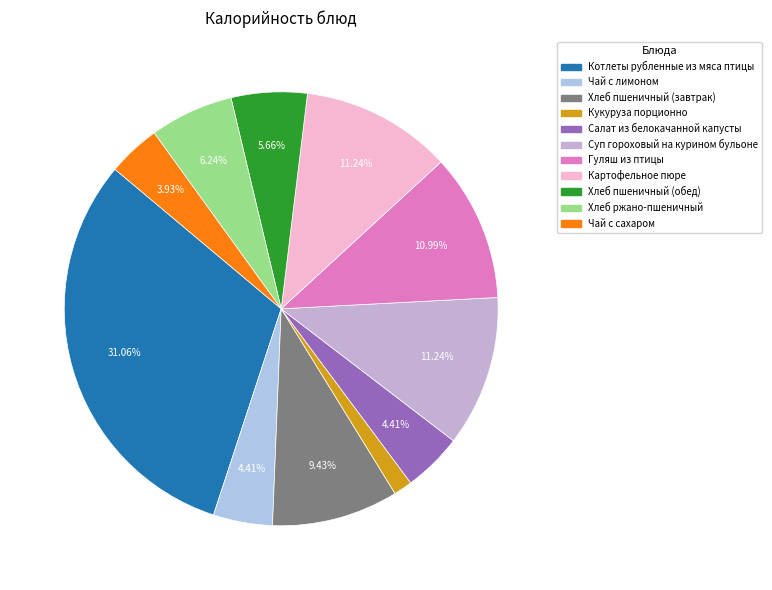

Count the number of slices in the pie.

11